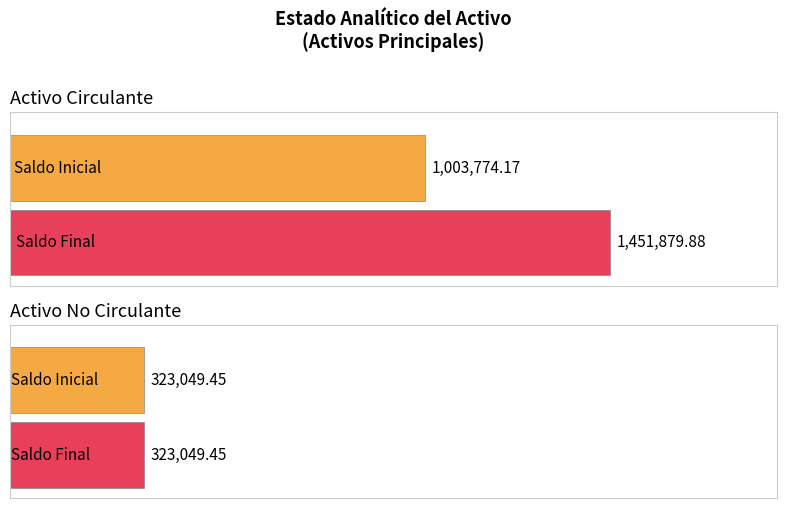

At which category is the sum across all series the highest?

Activo Circulante